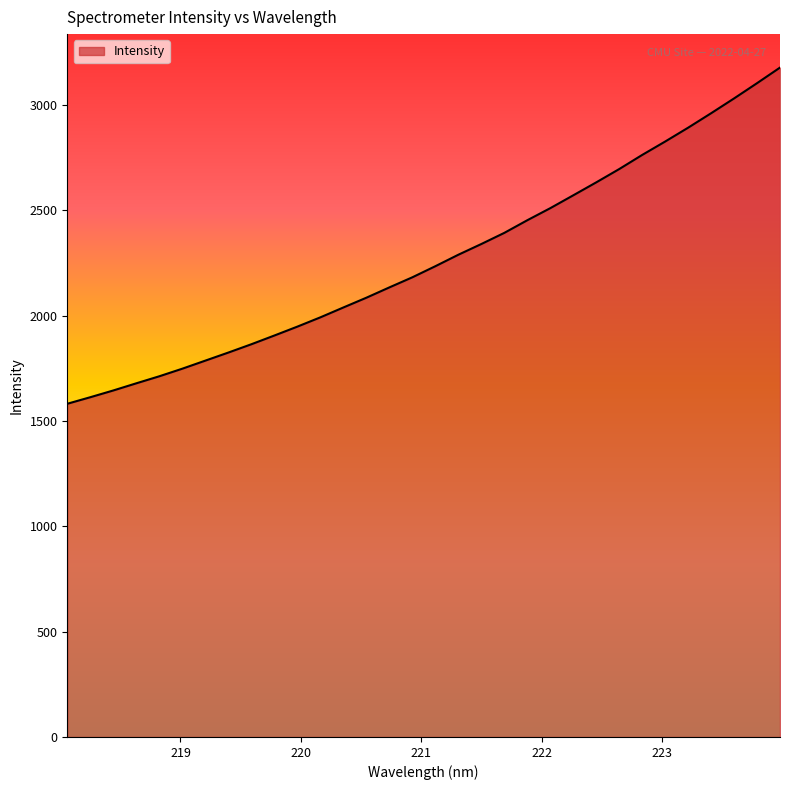

What is the smallest value displayed?

1581.8